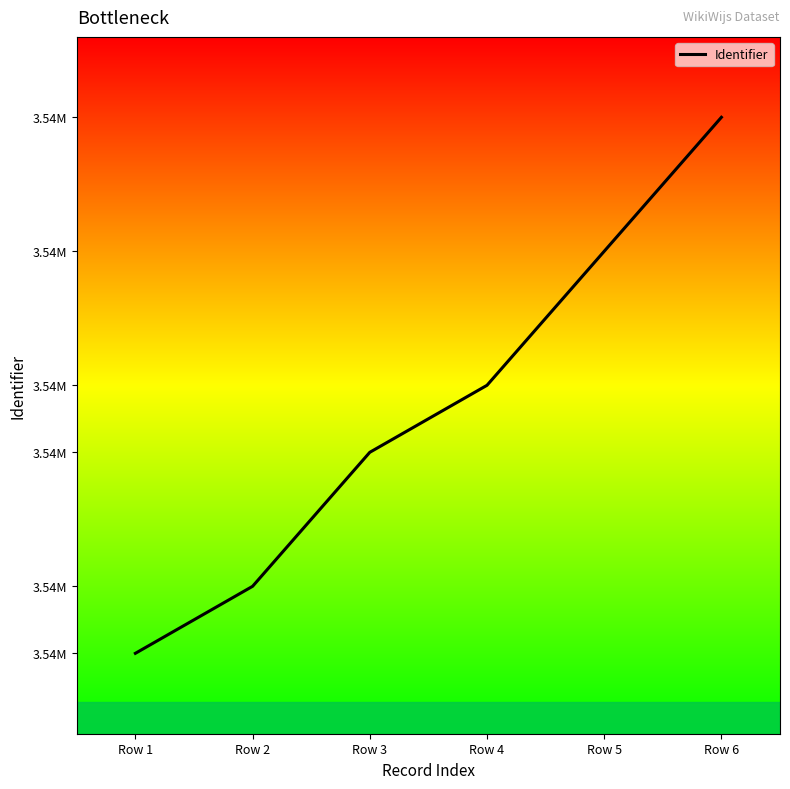

True or false: the data has more than 0 interior local peaks.

False